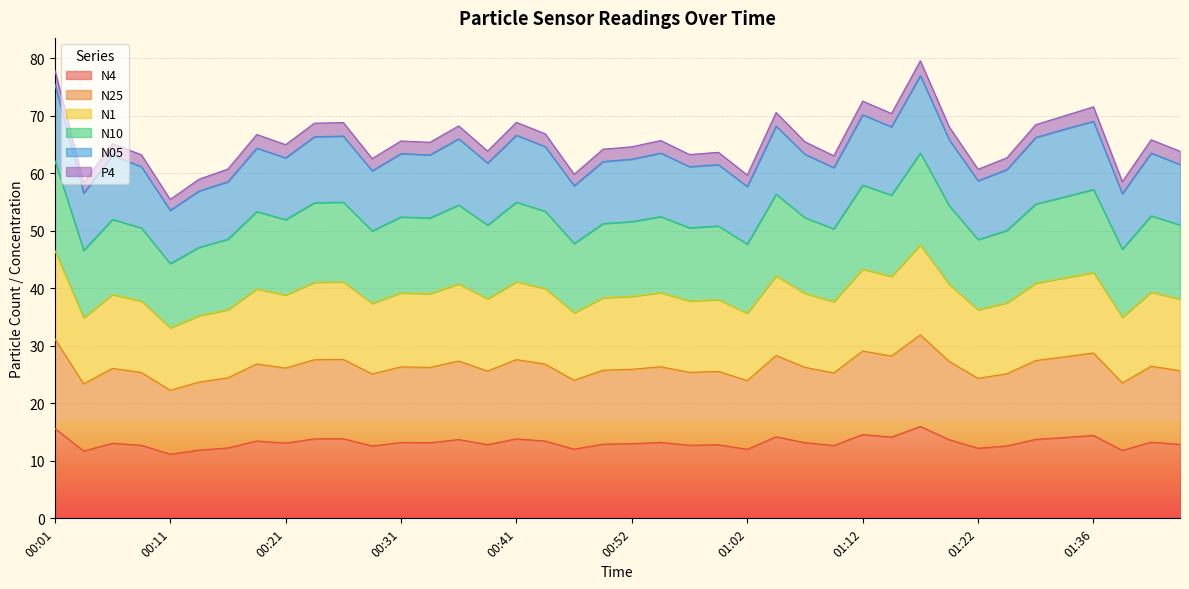

Which series changed the most between 01:07 and 01:38?

N1